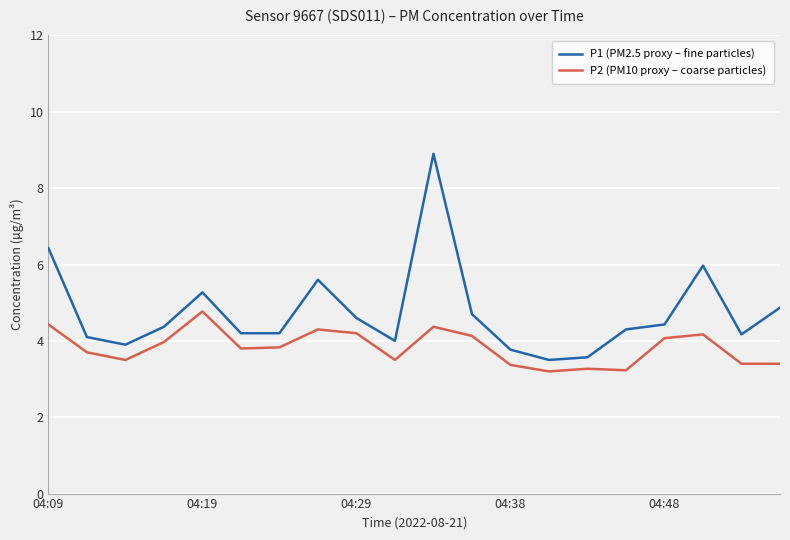

What is the maximum value shown in the chart?

8.9